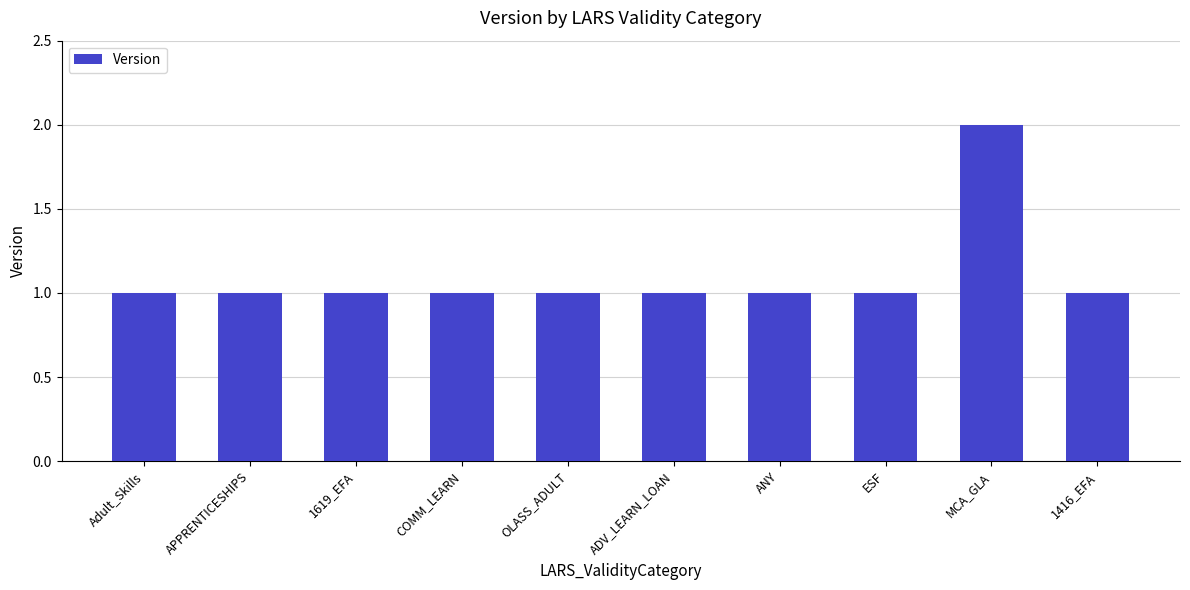

What is the minimum value shown in the chart?

1